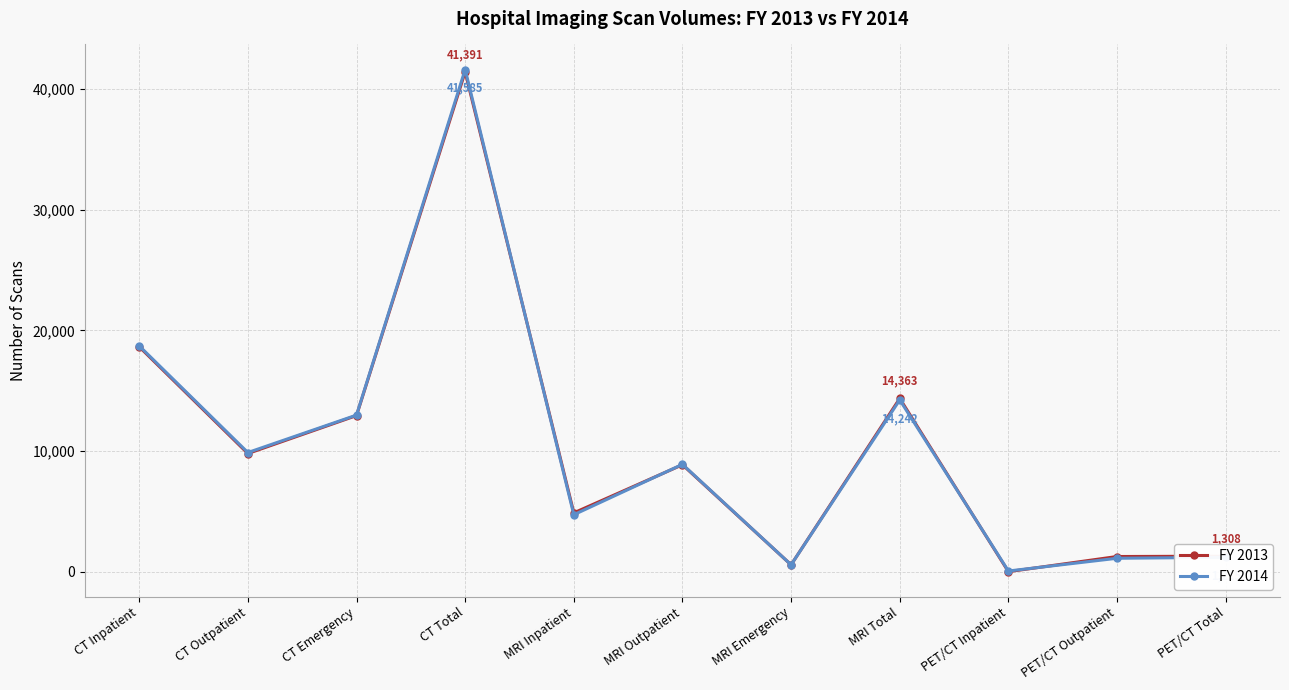

The value of FY 2013 at CT Emergency is 3189. True or false?

False